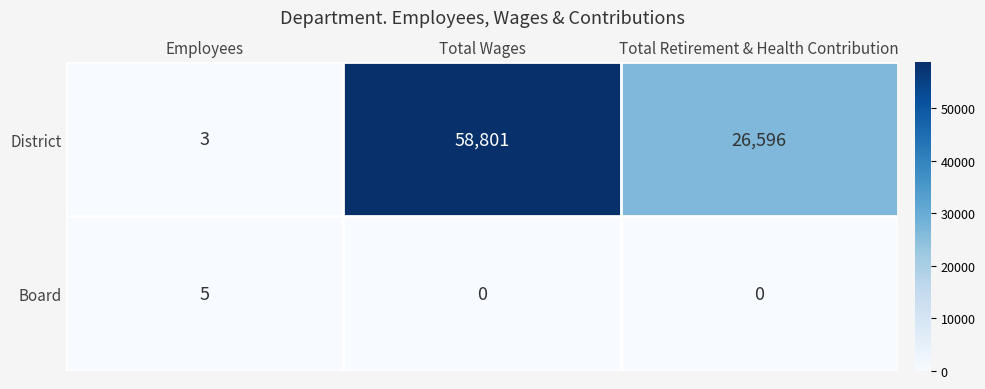

At which category does the chart reach its peak across all series?

Total Wages